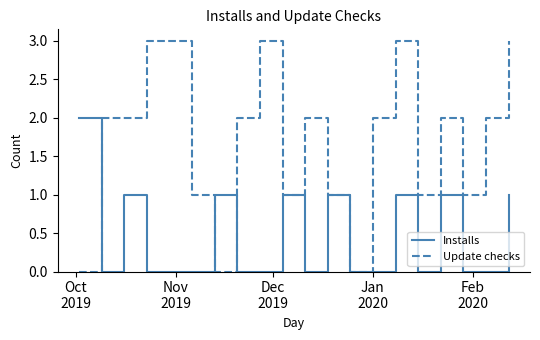

What is the highest value of the Update checks series?

3